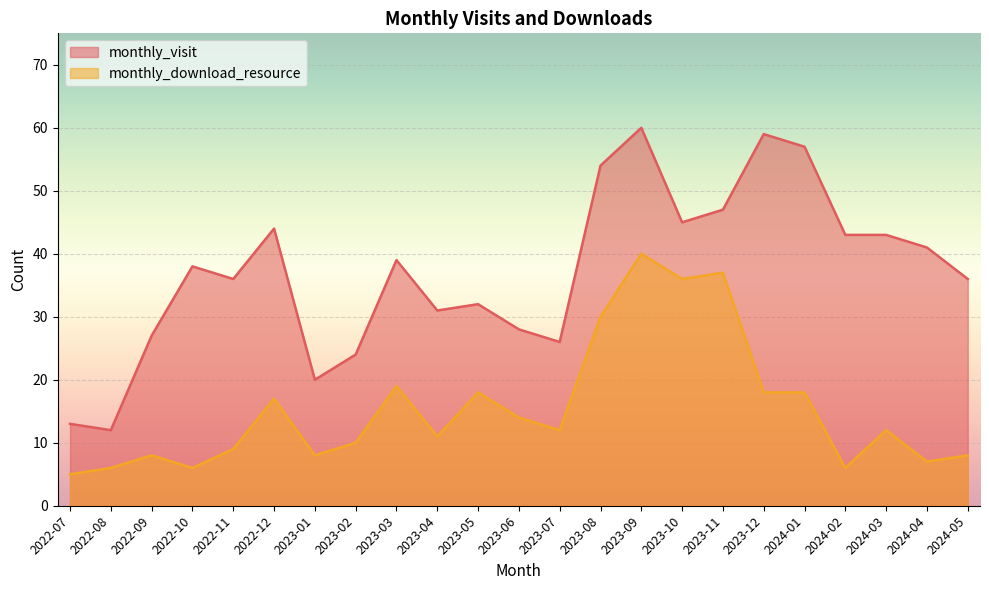

Which series has the largest range (max minus min)?

monthly_visit